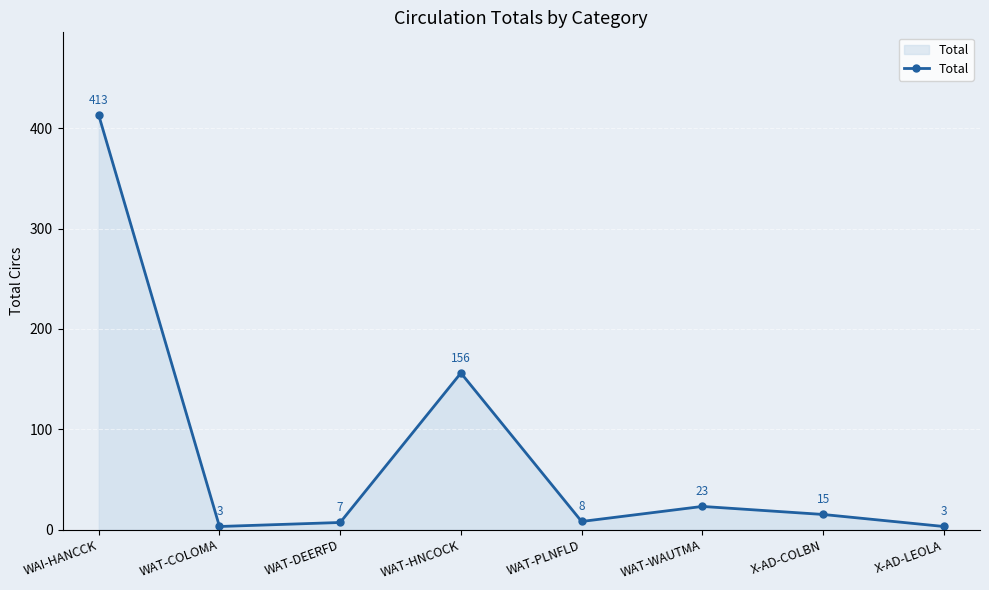

True or false: there are more than 0 points higher than both neighbors.

True